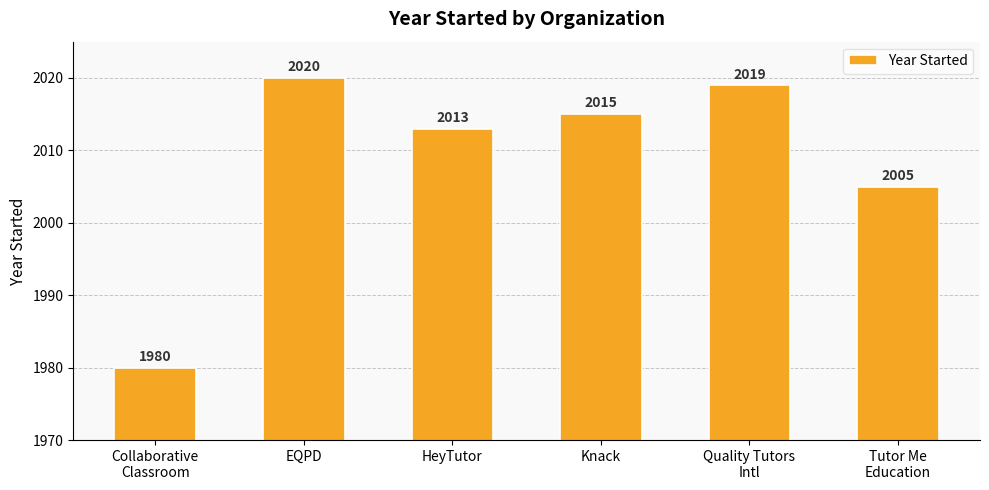

Which has a higher value, HeyTutor or EQPD?

EQPD